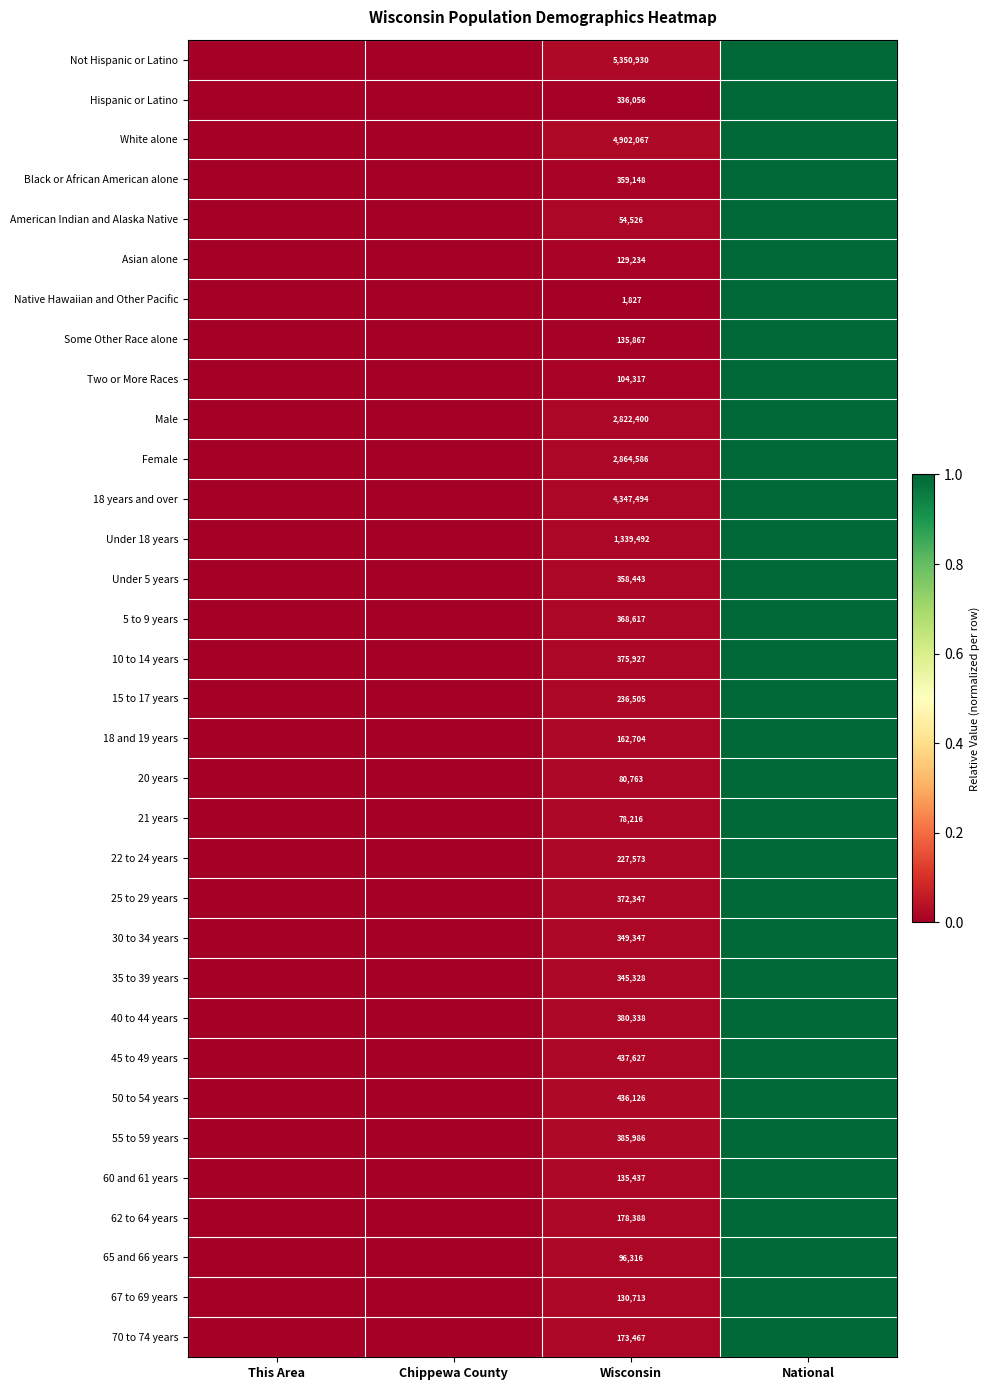

How many data points does each series have?

4